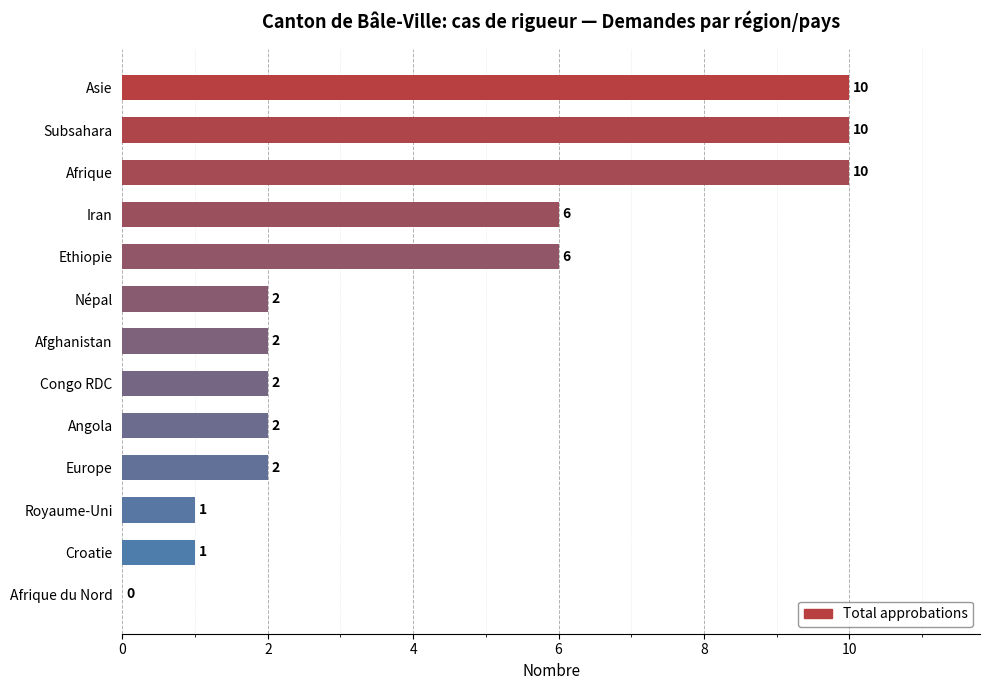

The chart shows a value of 2 at Europe. True or false?

True